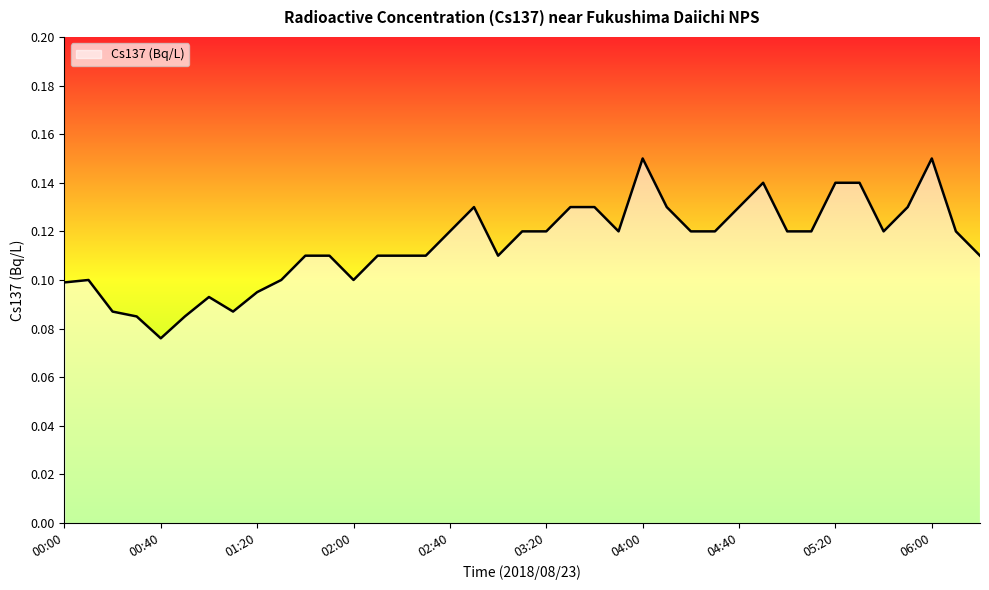

How many interior local peaks (higher than both neighbors) does the data have?

6